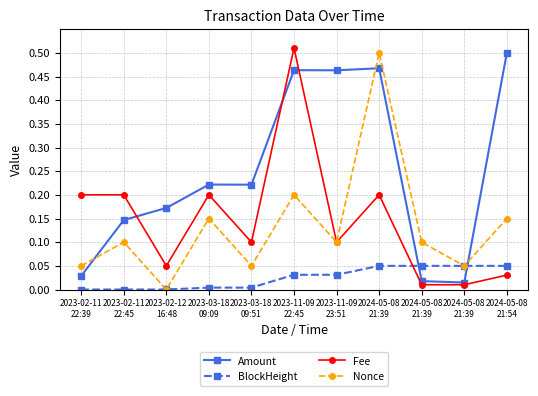

How many categories are shown in the chart?

11